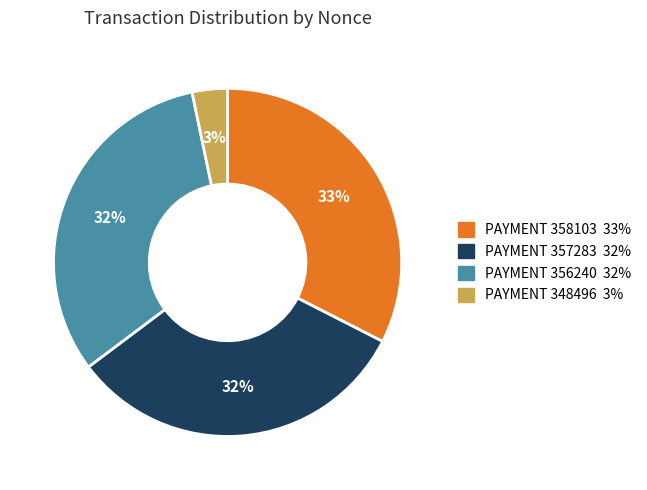

Count the number of slices in the pie.

4